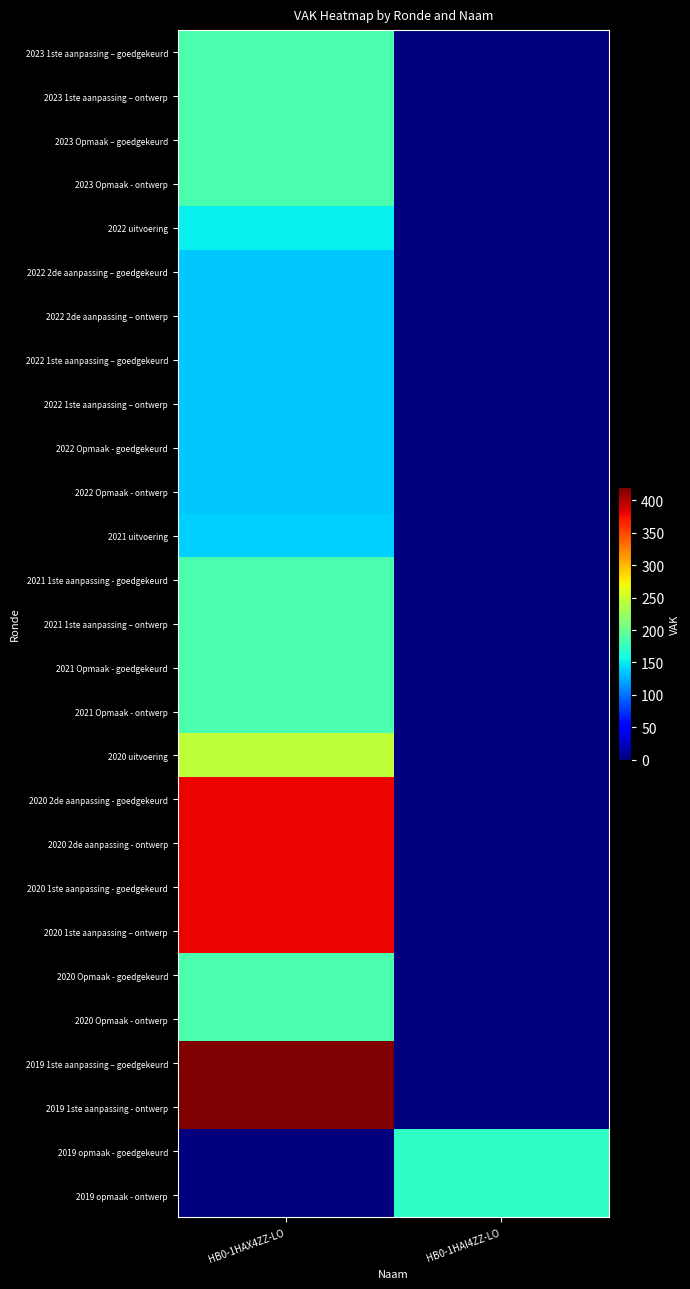

Reading right to left, list all the values displayed in this chart.

2023 1ste aanpassing – goedgekeurd: HB0-1HAI4ZZ-LO=0	HB0-1HAX4ZZ-LO=185
2023 1ste aanpassing – ontwerp: HB0-1HAI4ZZ-LO=0	HB0-1HAX4ZZ-LO=185
2023 Opmaak – goedgekeurd: HB0-1HAI4ZZ-LO=0	HB0-1HAX4ZZ-LO=185
2023 Opmaak - ontwerp: HB0-1HAI4ZZ-LO=0	HB0-1HAX4ZZ-LO=185
2022 uitvoering: HB0-1HAI4ZZ-LO=0	HB0-1HAX4ZZ-LO=151
2022 2de aanpassing – goedgekeurd: HB0-1HAI4ZZ-LO=0	HB0-1HAX4ZZ-LO=135
2022 2de aanpassing – ontwerp: HB0-1HAI4ZZ-LO=0	HB0-1HAX4ZZ-LO=135
2022 1ste aanpassing – goedgekeurd: HB0-1HAI4ZZ-LO=0	HB0-1HAX4ZZ-LO=135
2022 1ste aanpassing – ontwerp: HB0-1HAI4ZZ-LO=0	HB0-1HAX4ZZ-LO=135
2022 Opmaak - goedgekeurd: HB0-1HAI4ZZ-LO=0	HB0-1HAX4ZZ-LO=135
2022 Opmaak - ontwerp: HB0-1HAI4ZZ-LO=0	HB0-1HAX4ZZ-LO=135
2021 uitvoering: HB0-1HAI4ZZ-LO=0	HB0-1HAX4ZZ-LO=139
2021 1ste aanpassing - goedgekeurd: HB0-1HAI4ZZ-LO=0	HB0-1HAX4ZZ-LO=185
2021 1ste aanpassing – ontwerp: HB0-1HAI4ZZ-LO=0	HB0-1HAX4ZZ-LO=185
2021 Opmaak - goedgekeurd: HB0-1HAI4ZZ-LO=0	HB0-1HAX4ZZ-LO=185
2021 Opmaak - ontwerp: HB0-1HAI4ZZ-LO=0	HB0-1HAX4ZZ-LO=185
2020 uitvoering: HB0-1HAI4ZZ-LO=0	HB0-1HAX4ZZ-LO=243
2020 2de aanpassing - goedgekeurd: HB0-1HAI4ZZ-LO=0	HB0-1HAX4ZZ-LO=380
2020 2de aanpassing - ontwerp: HB0-1HAI4ZZ-LO=0	HB0-1HAX4ZZ-LO=380
2020 1ste aanpassing - goedgekeurd: HB0-1HAI4ZZ-LO=0	HB0-1HAX4ZZ-LO=380
2020 1ste aanpassing – ontwerp: HB0-1HAI4ZZ-LO=0	HB0-1HAX4ZZ-LO=380
2020 Opmaak - goedgekeurd: HB0-1HAI4ZZ-LO=0	HB0-1HAX4ZZ-LO=185
2020 Opmaak - ontwerp: HB0-1HAI4ZZ-LO=0	HB0-1HAX4ZZ-LO=185
2019 1ste aanpassing – goedgekeurd: HB0-1HAI4ZZ-LO=0	HB0-1HAX4ZZ-LO=420
2019 1ste aanpassing - ontwerp: HB0-1HAI4ZZ-LO=0	HB0-1HAX4ZZ-LO=420
2019 opmaak - goedgekeurd: HB0-1HAI4ZZ-LO=171	HB0-1HAX4ZZ-LO=0
2019 opmaak - ontwerp: HB0-1HAI4ZZ-LO=171	HB0-1HAX4ZZ-LO=0